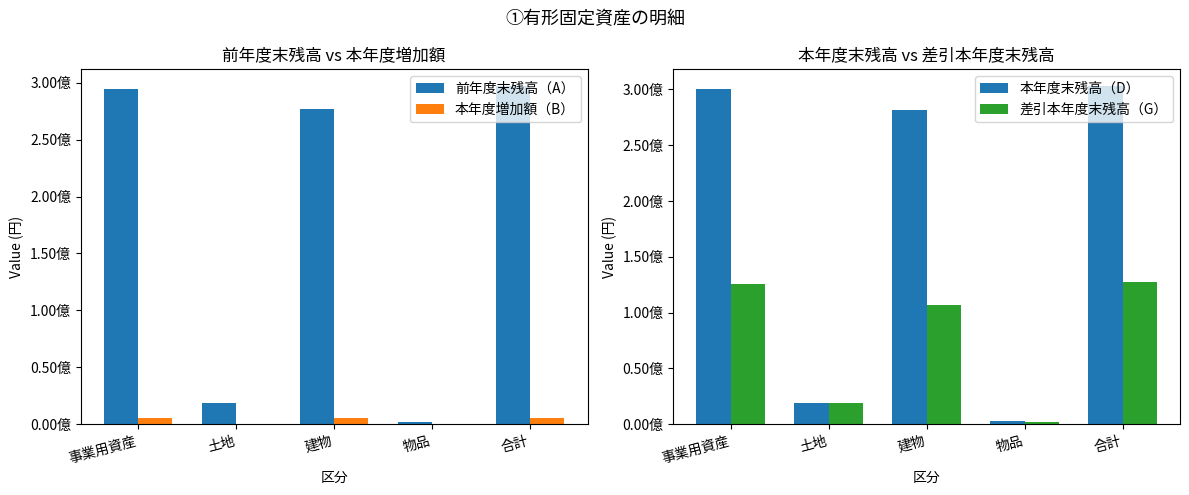

What is the highest value of the 前年度末残高（A） series?

296882291